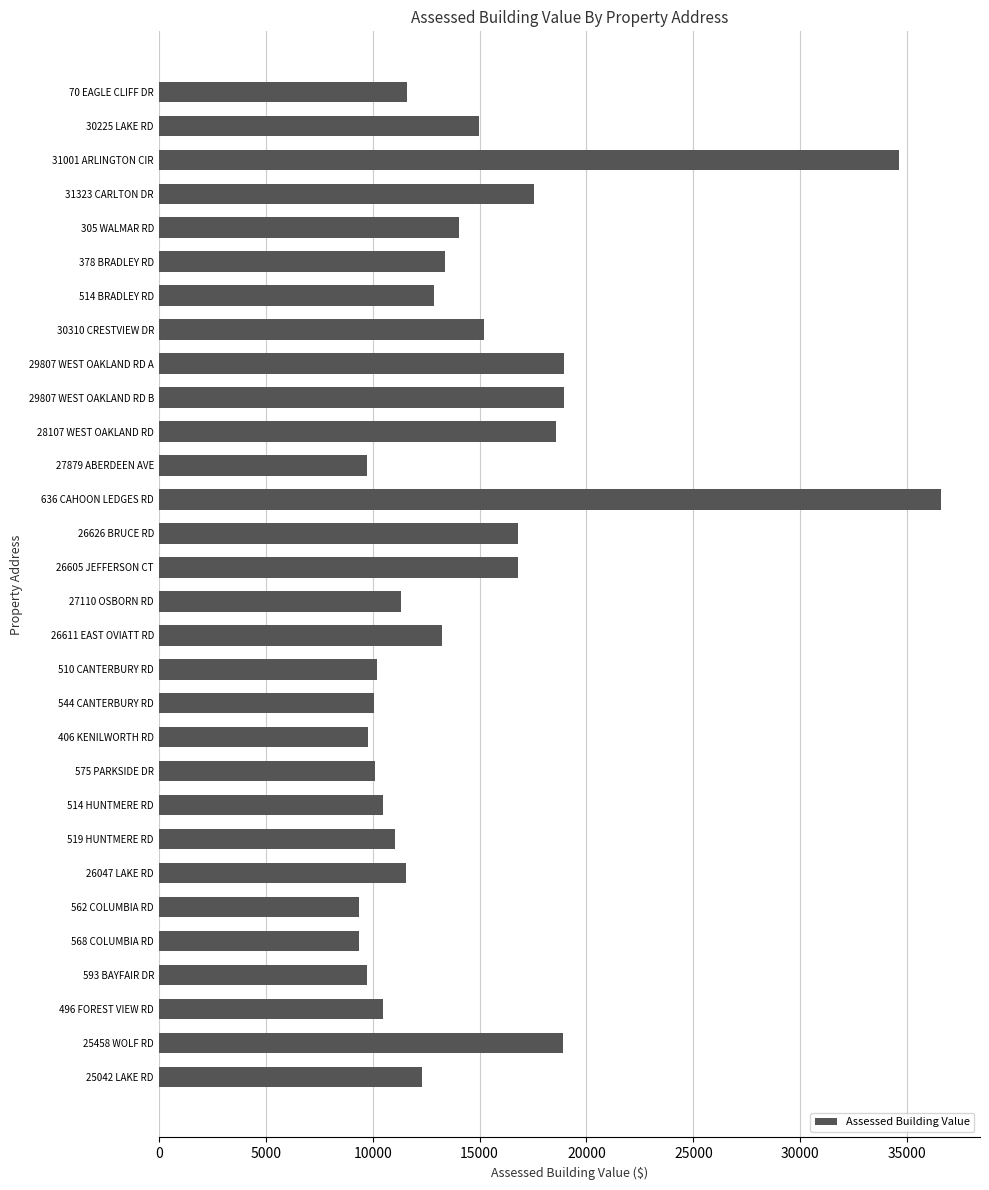

What is the value of the 2nd bar from the top?

14980